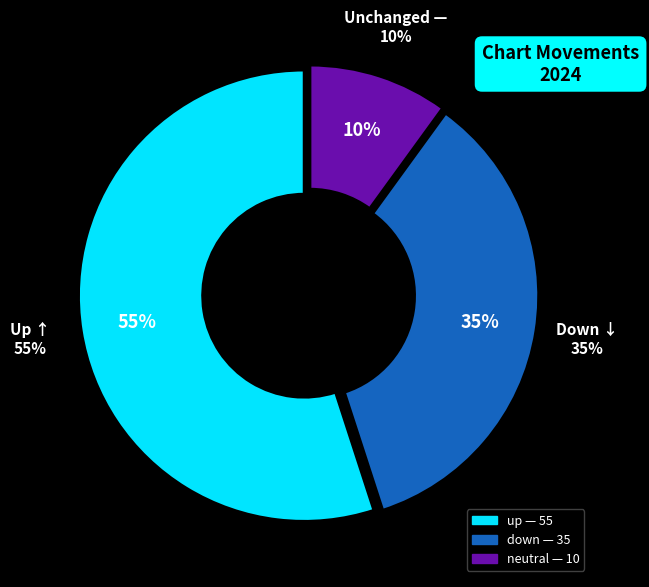

Combined, do down and - account for over 50%?

No